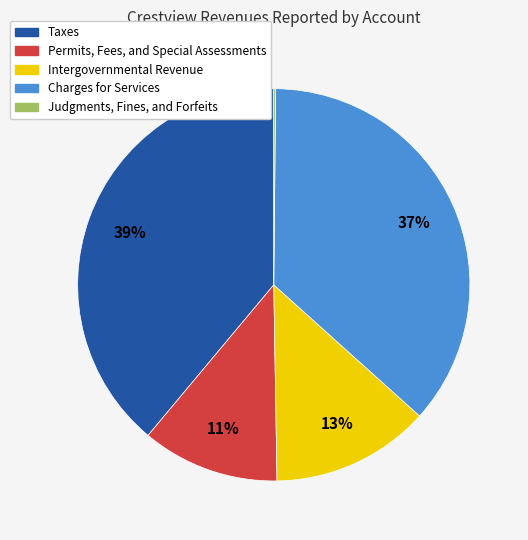

Which has a higher value, Charges for Services or Taxes?

Taxes